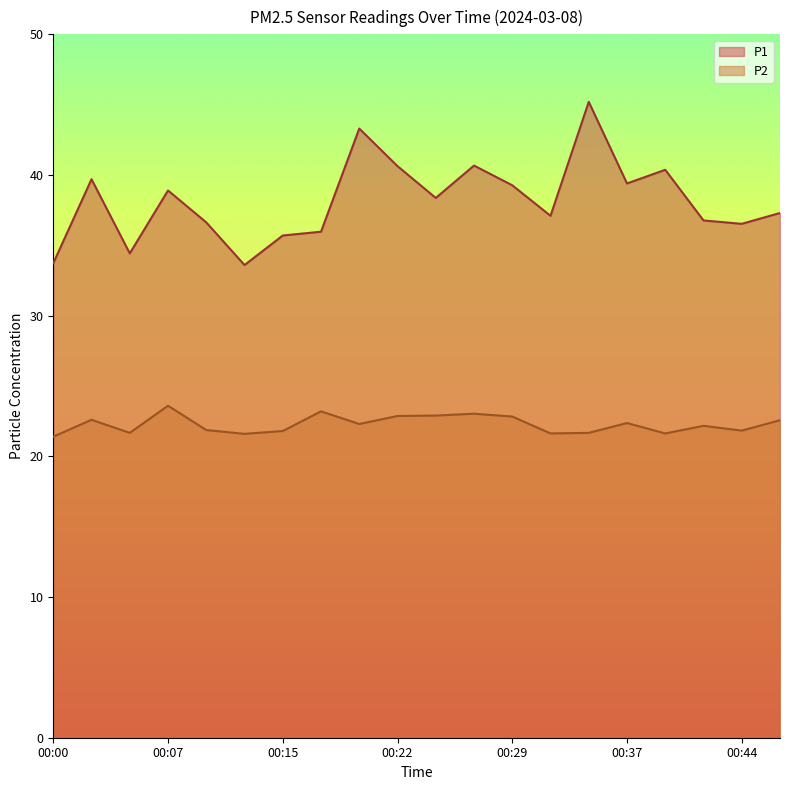

What are all the series names shown in the legend?

P1, P2